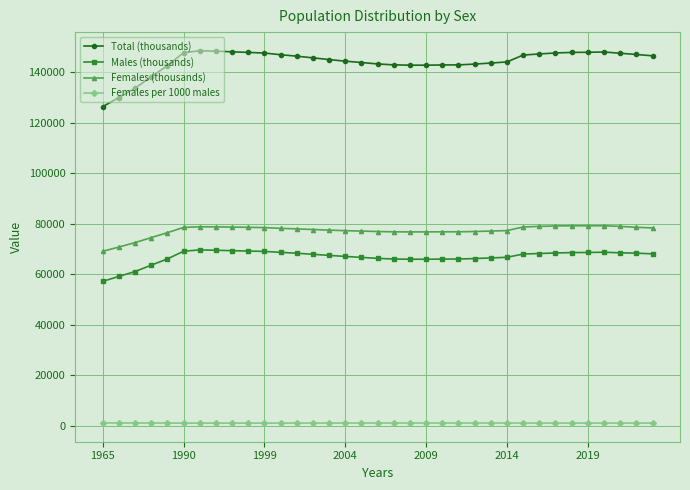

How many data points in Total (thousands) are less than 145649?

17